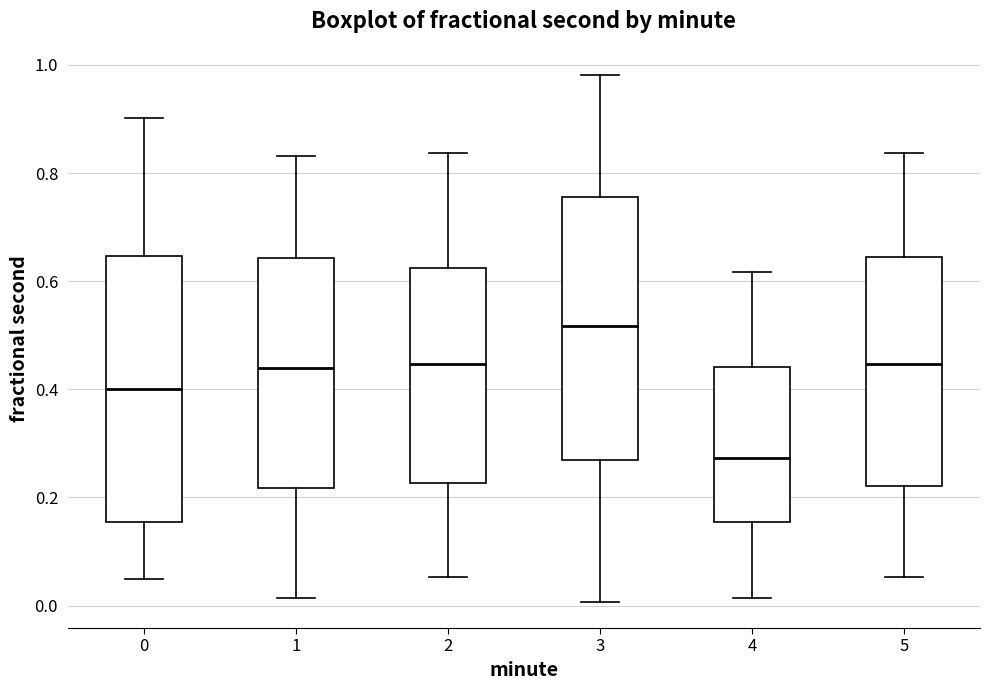

Reading left to right, read every box against the y-axis: the position of its median line, the range the box covers, and the ends of its whiskers. The values are not printed on the chart, so give them approximately, as read against the axis.

0: median 0.40, box 0.16 to 0.64, whiskers 0.04 to 0.90
1: median 0.44, box 0.22 to 0.64, whiskers 0.02 to 0.84
2: median 0.44, box 0.22 to 0.62, whiskers 0.06 to 0.84
3: median 0.52, box 0.26 to 0.76, whiskers 0.00 to 0.98
4: median 0.28, box 0.16 to 0.44, whiskers 0.02 to 0.62
5: median 0.44, box 0.22 to 0.64, whiskers 0.06 to 0.84